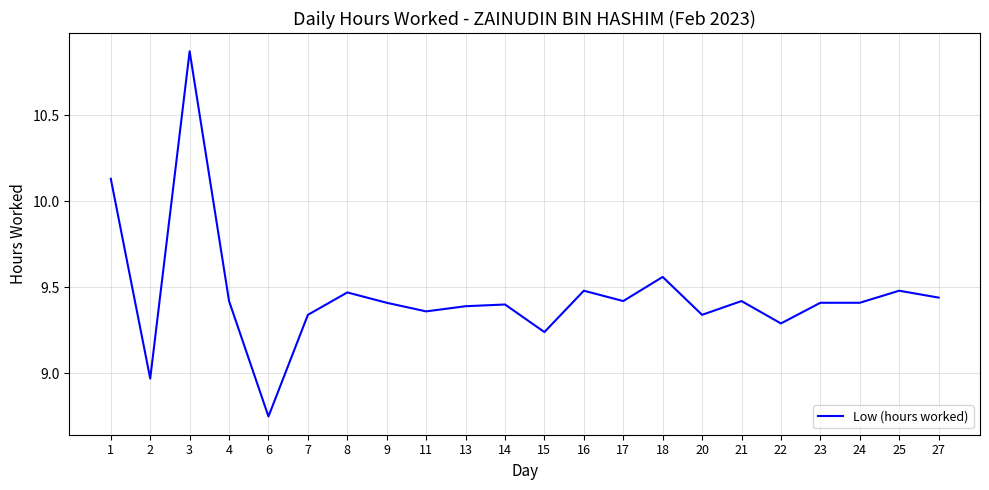

Count the number of values greater than 9.

20